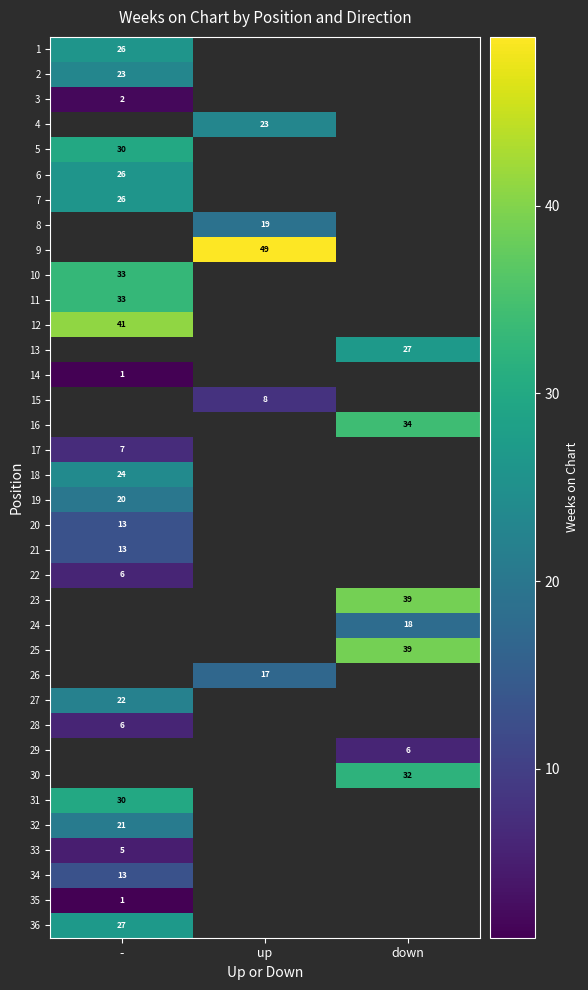

The 28 series shows 6 at -. True or false?

True